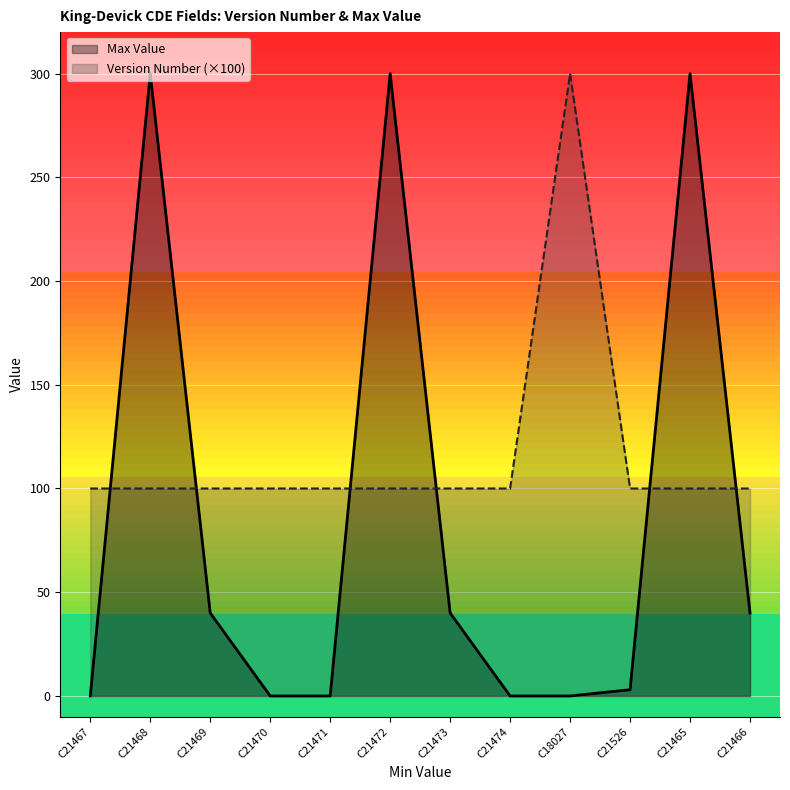

What is the value of the Version Number point at the 7th from the left?

100